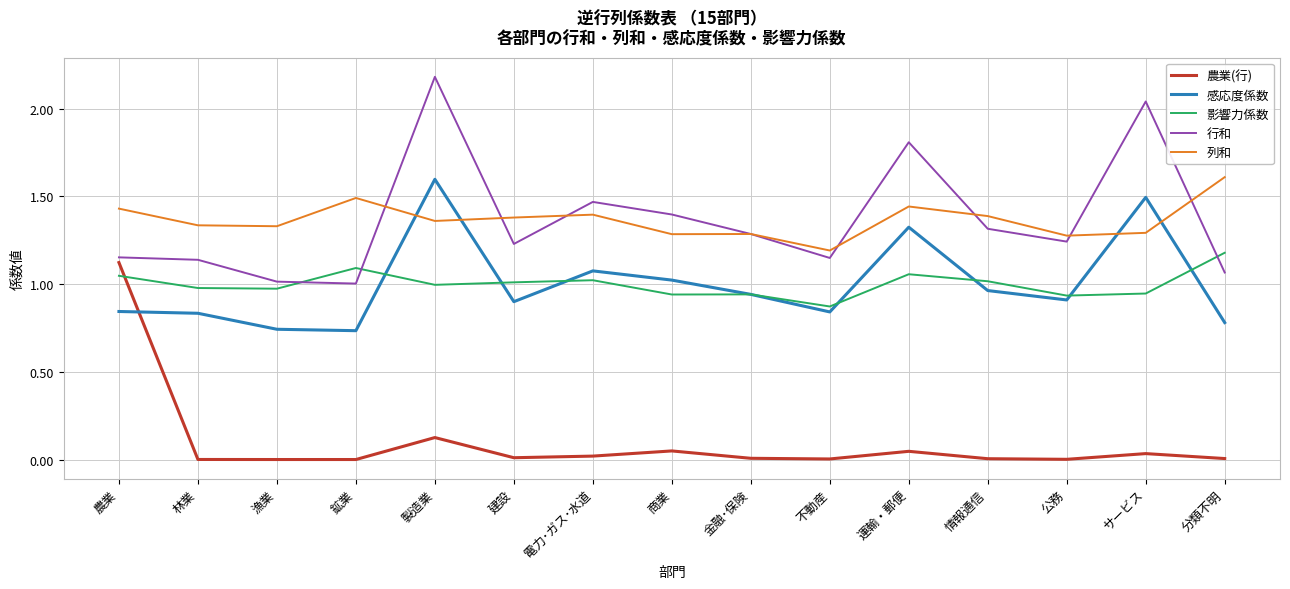

What position from the right is 不動産?

6